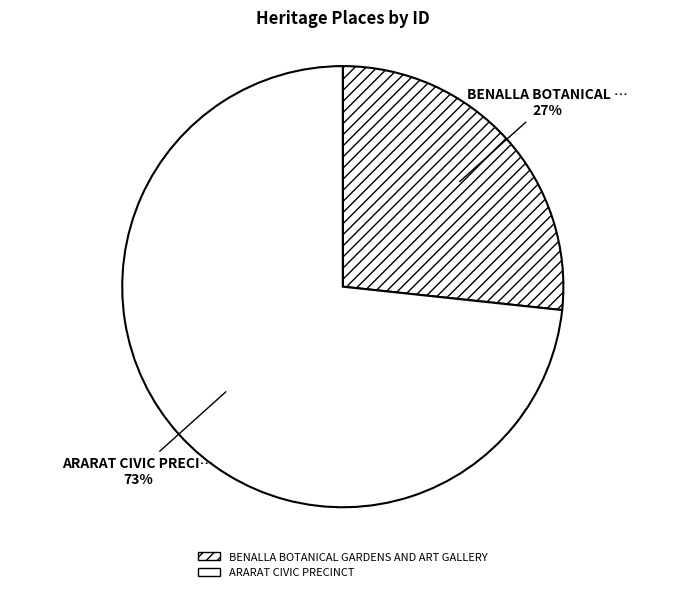

How many segments does this pie chart have?

2